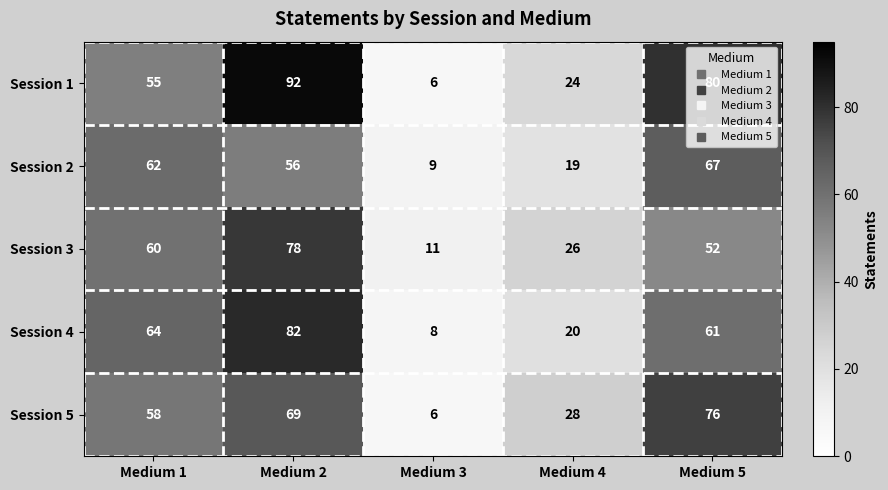

The value of Session 1 at Medium 3 is 10. True or false?

False